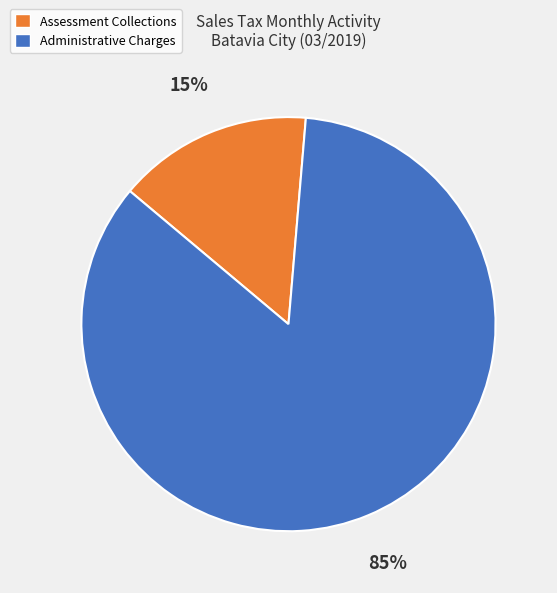

How many slices are in this pie chart?

2